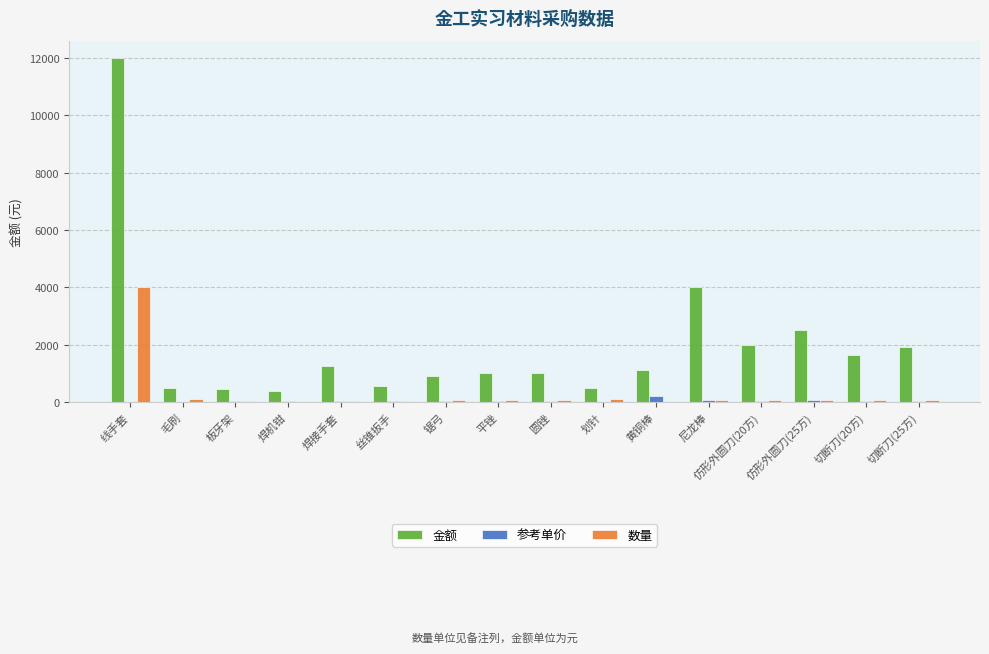

Is the value of 参考单价 at 线手套 greater than the value of 金额 at 黄铜棒?

No